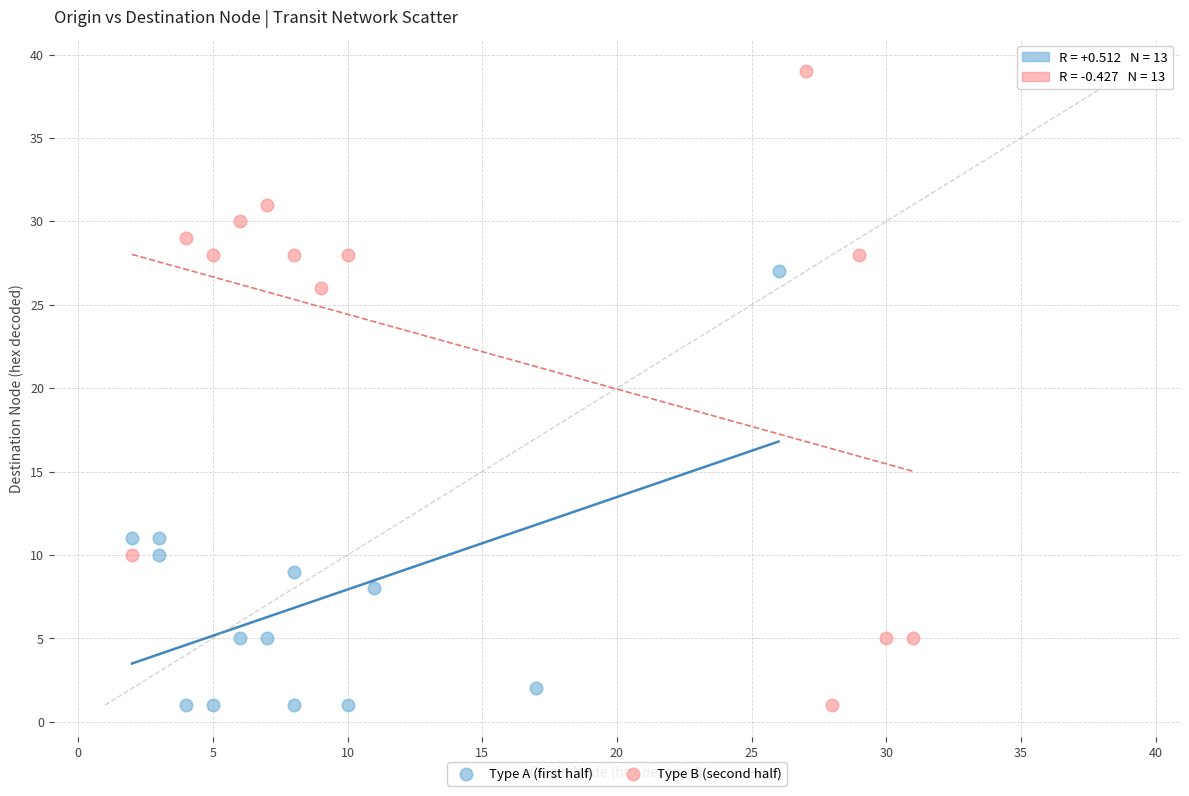

Which series has the widest spread of Y values?

Type B (second half)